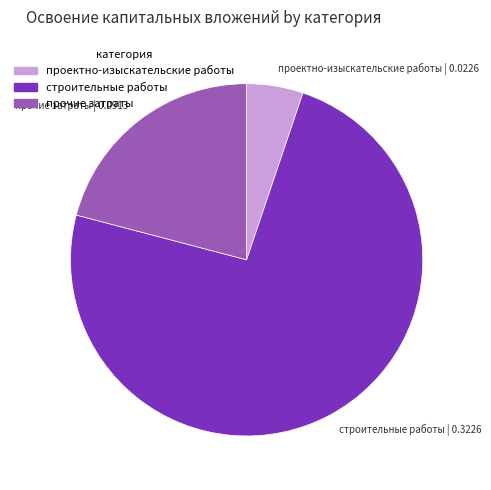

Is it true that проектно-изыскательские работы | 0.0226 is 17% of the pie?

False